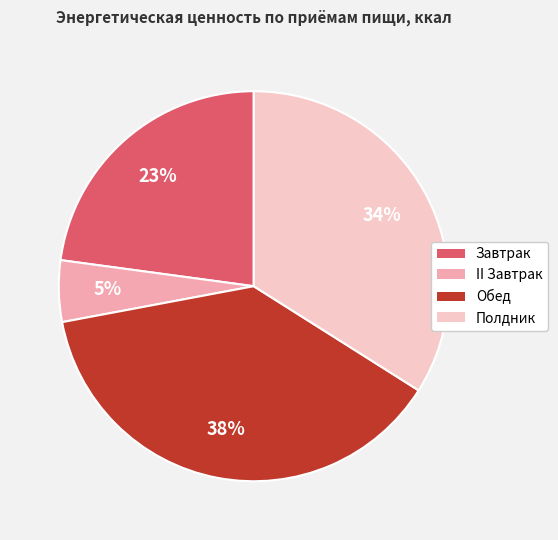

The II Завтрак slice represents 12% of the pie. True or false?

False